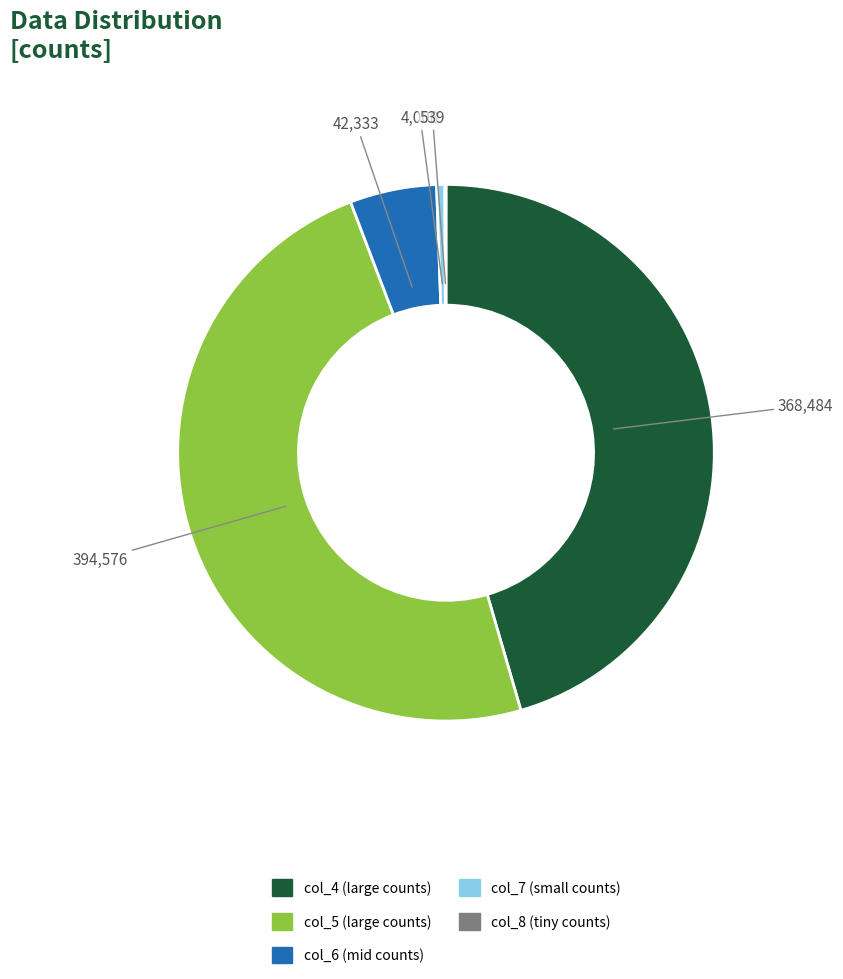

Is there a majority slice in this chart?

No